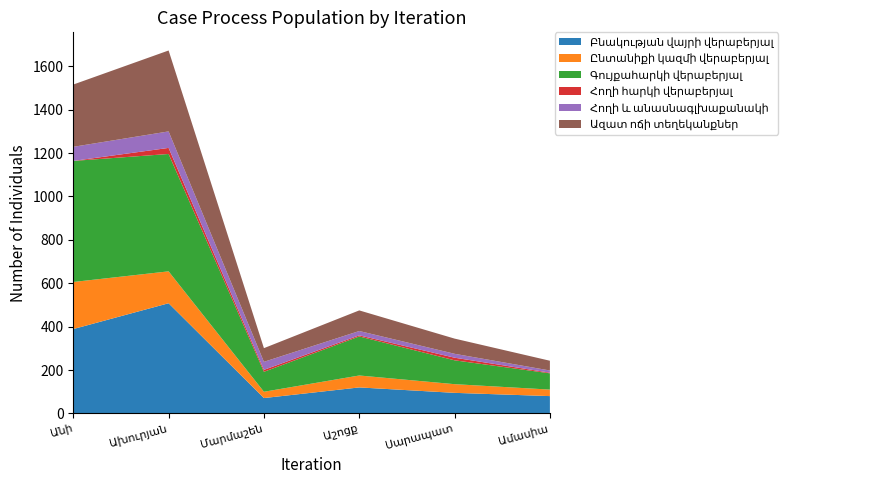

Reading left to right, extract all data points from this chart.

Բնակության վայրի վերաբերյալ: 389	508	71	120	95	80
Ընտանիքի կազմի վերաբերյալ: 217	147	29	55	40	30
Գույքահարկի վերաբերյալ: 558	541	92	180	110	75
Հողի հարկի վերաբերյալ: 0	28	9	5	12	3
Հողի և անասնագլխաքանակի: 65	76	37	20	18	10
Ազատ ոճի տեղեկանքներ: 287	373	63	95	70	45